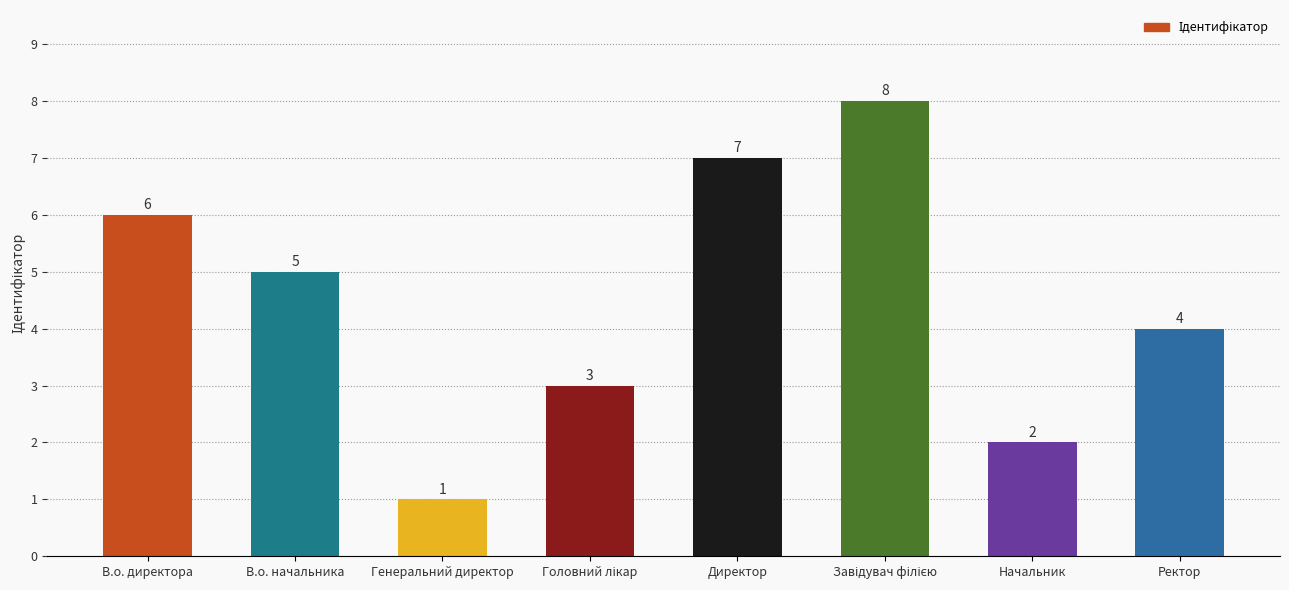

What is the label of the 1st bar from the left?

В.о. директора